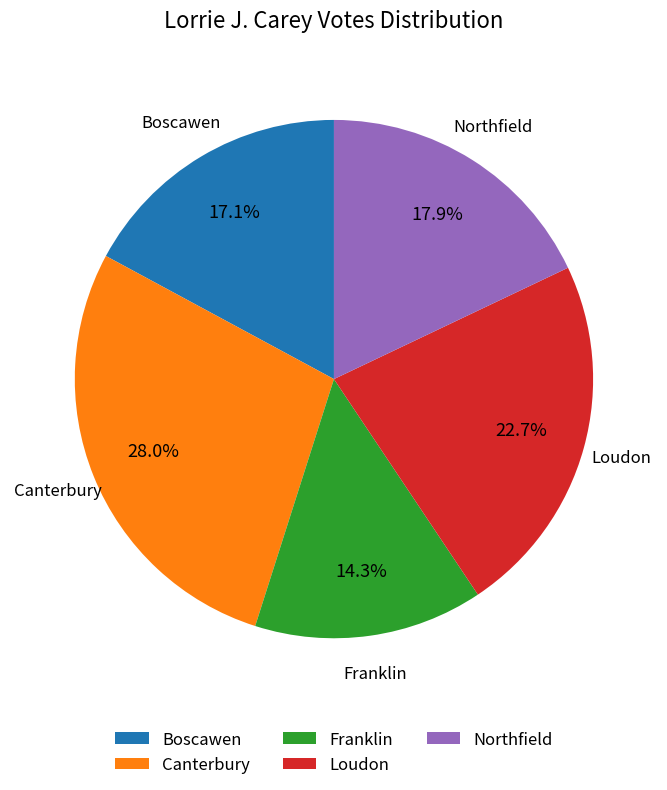

To the nearest percent, what is the difference between the largest and smallest slice percentages?

14%